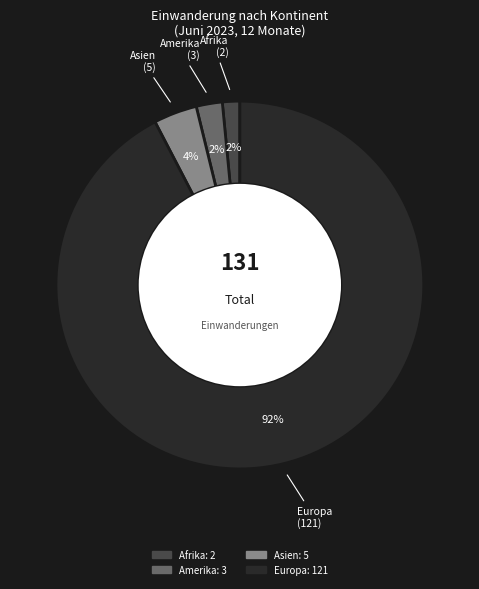

Count the number of slices in the pie.

4